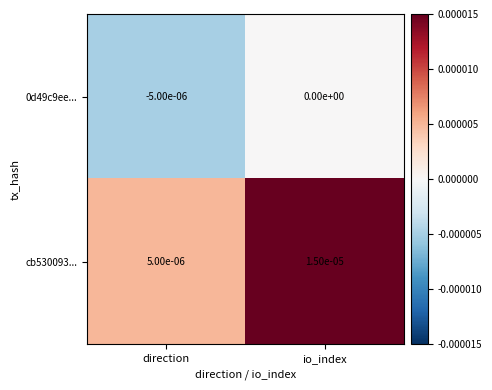

At which label is cb530093... closest to 0?

direction